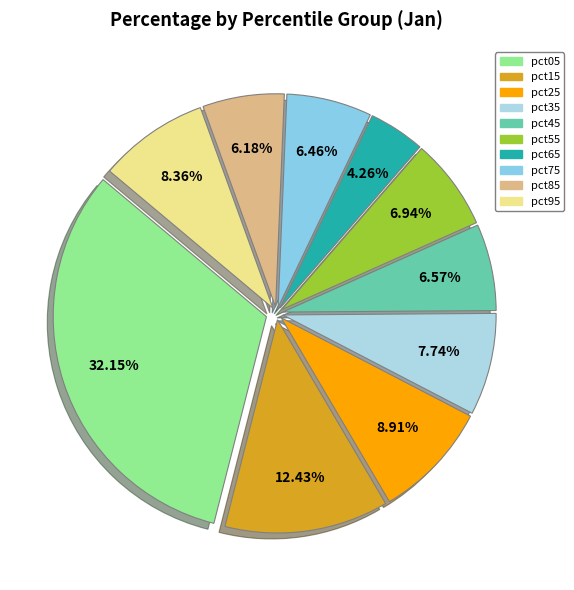

True or false: pct15 accounts for 12% of the total.

True